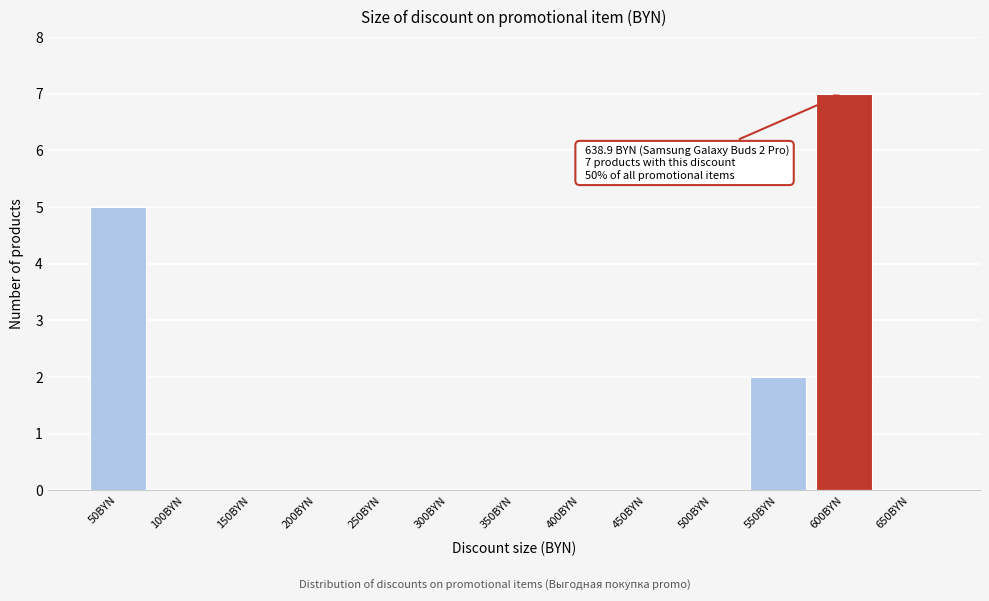

Reading left to right, extract all data points from this chart.

50BYN=5	100BYN=0	150BYN=0	200BYN=0	250BYN=0	300BYN=0	350BYN=0	400BYN=0	450BYN=0	500BYN=0	550BYN=2	600BYN=7	650BYN=0